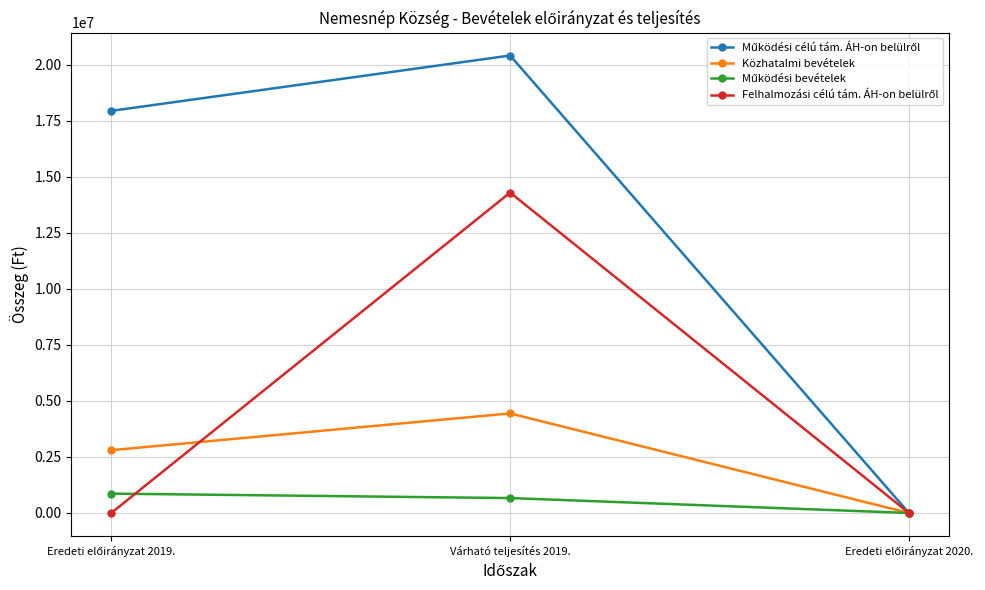

At which category is the sum across all series the highest?

Várható teljesítés 2019.